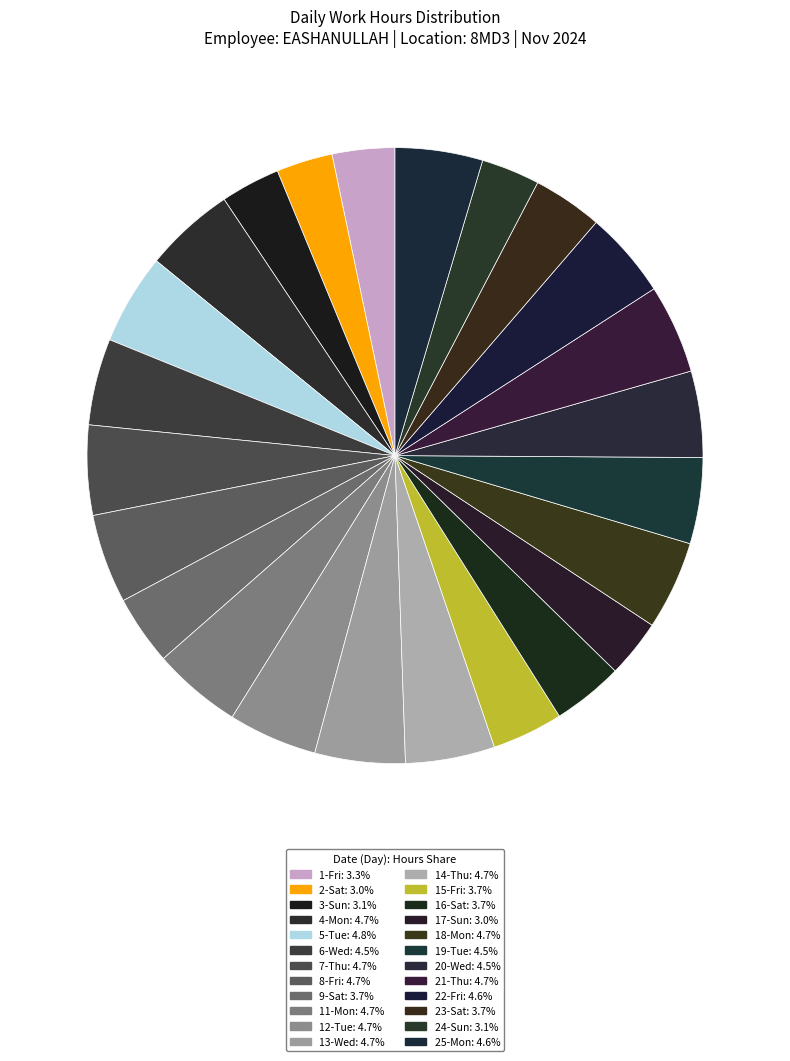

To the nearest percent, what is the average slice percentage?

4%